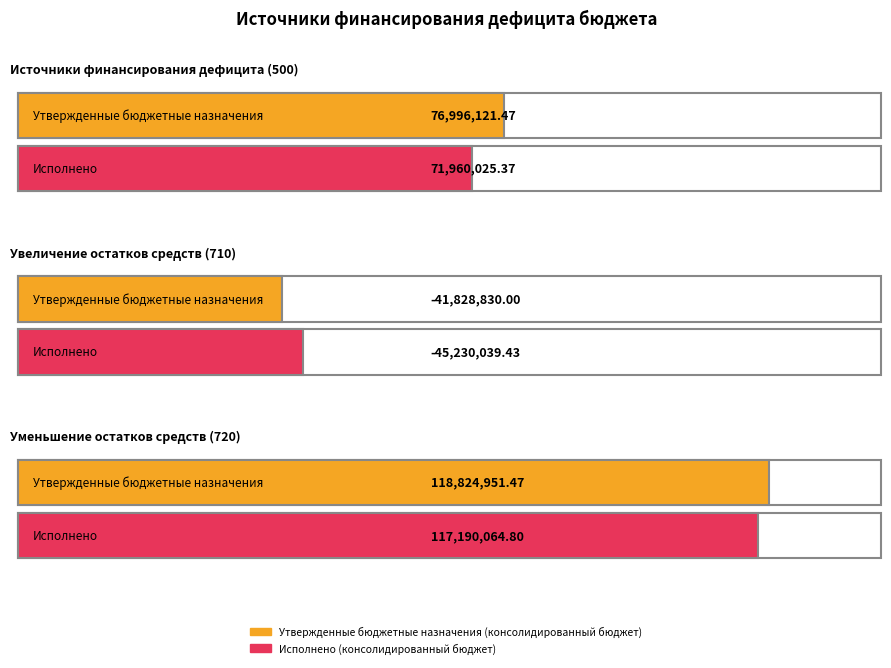

Which series has the largest total across all categories?

Утвержденные бюджетные назначения (консолидированный бюджет)